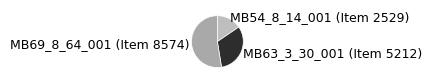

Does MB69_8_64_001 (Item 8574) represent more than half of the total?

Yes